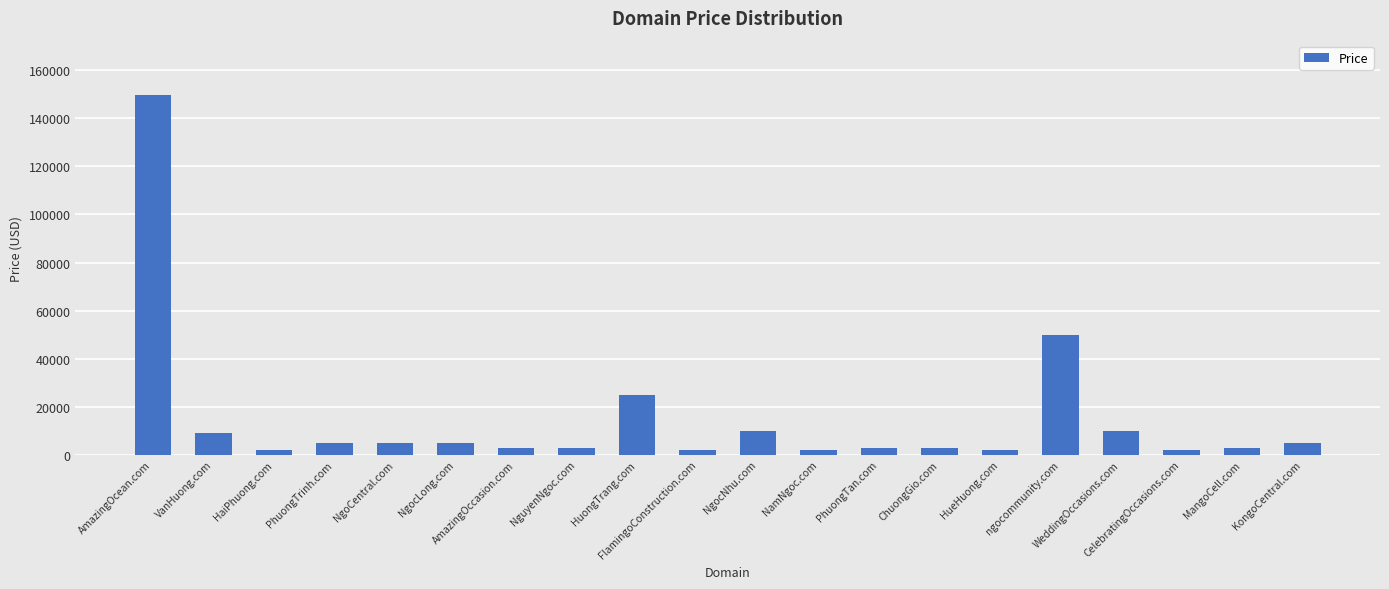

What is the difference between the second highest and minimum values?

48000